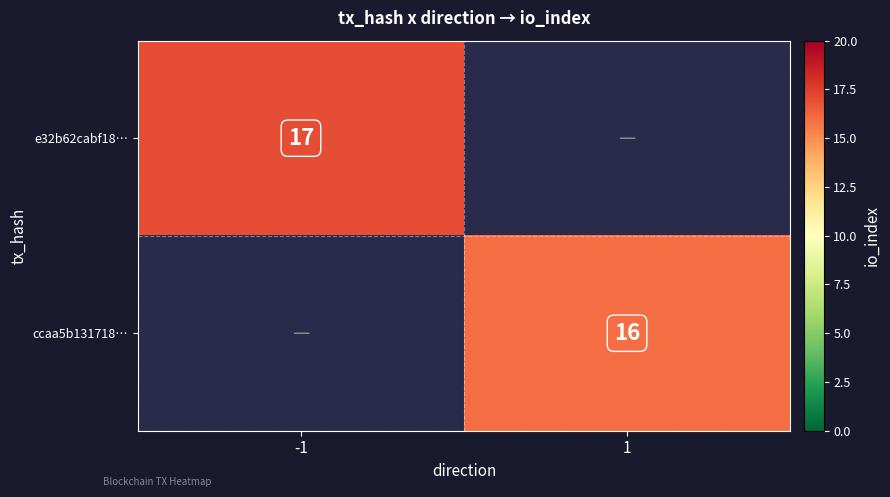

The e32b62cabf18… series shows 17 at -1. True or false?

True